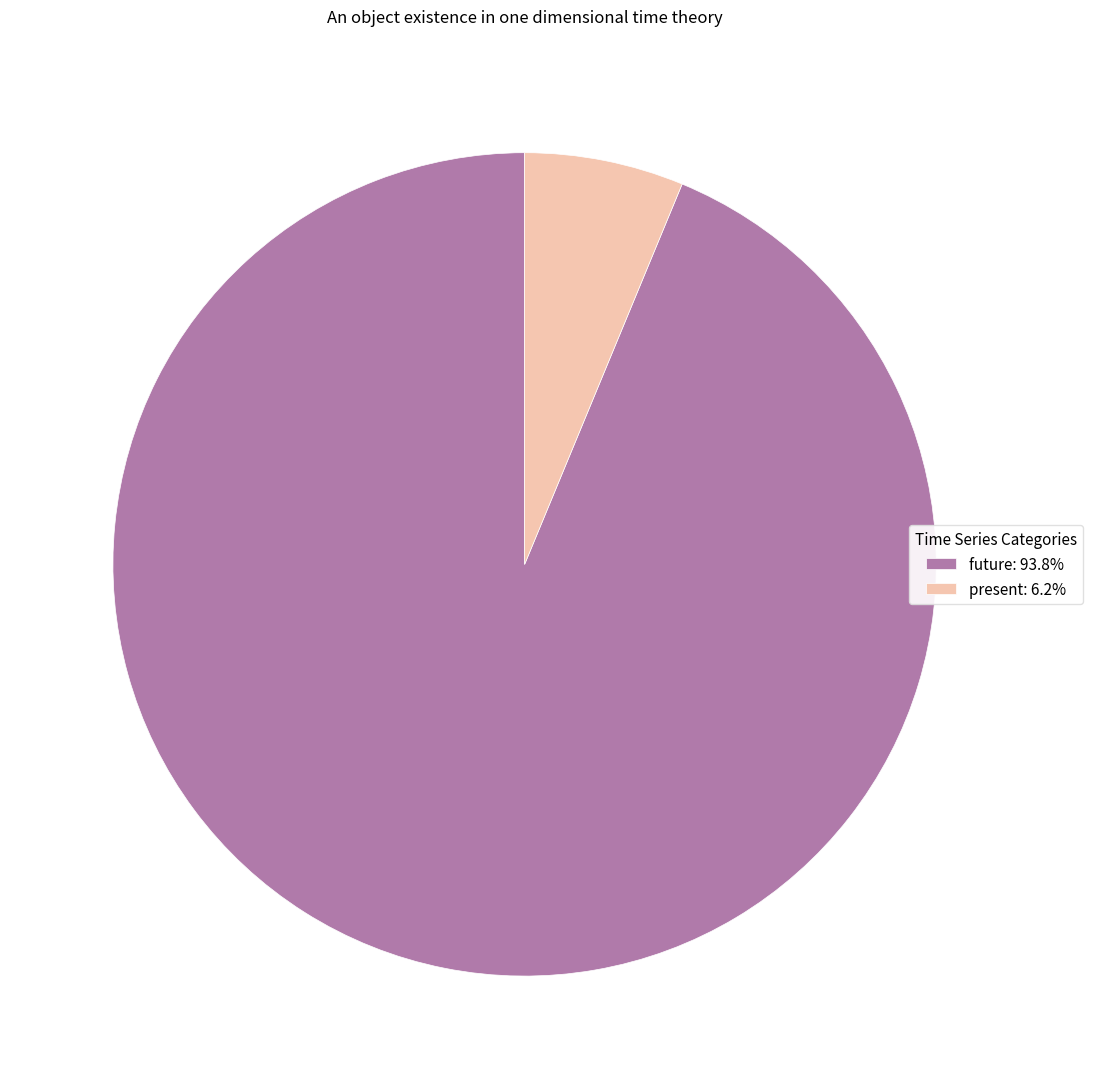

The future slice represents 79% of the pie. True or false?

False